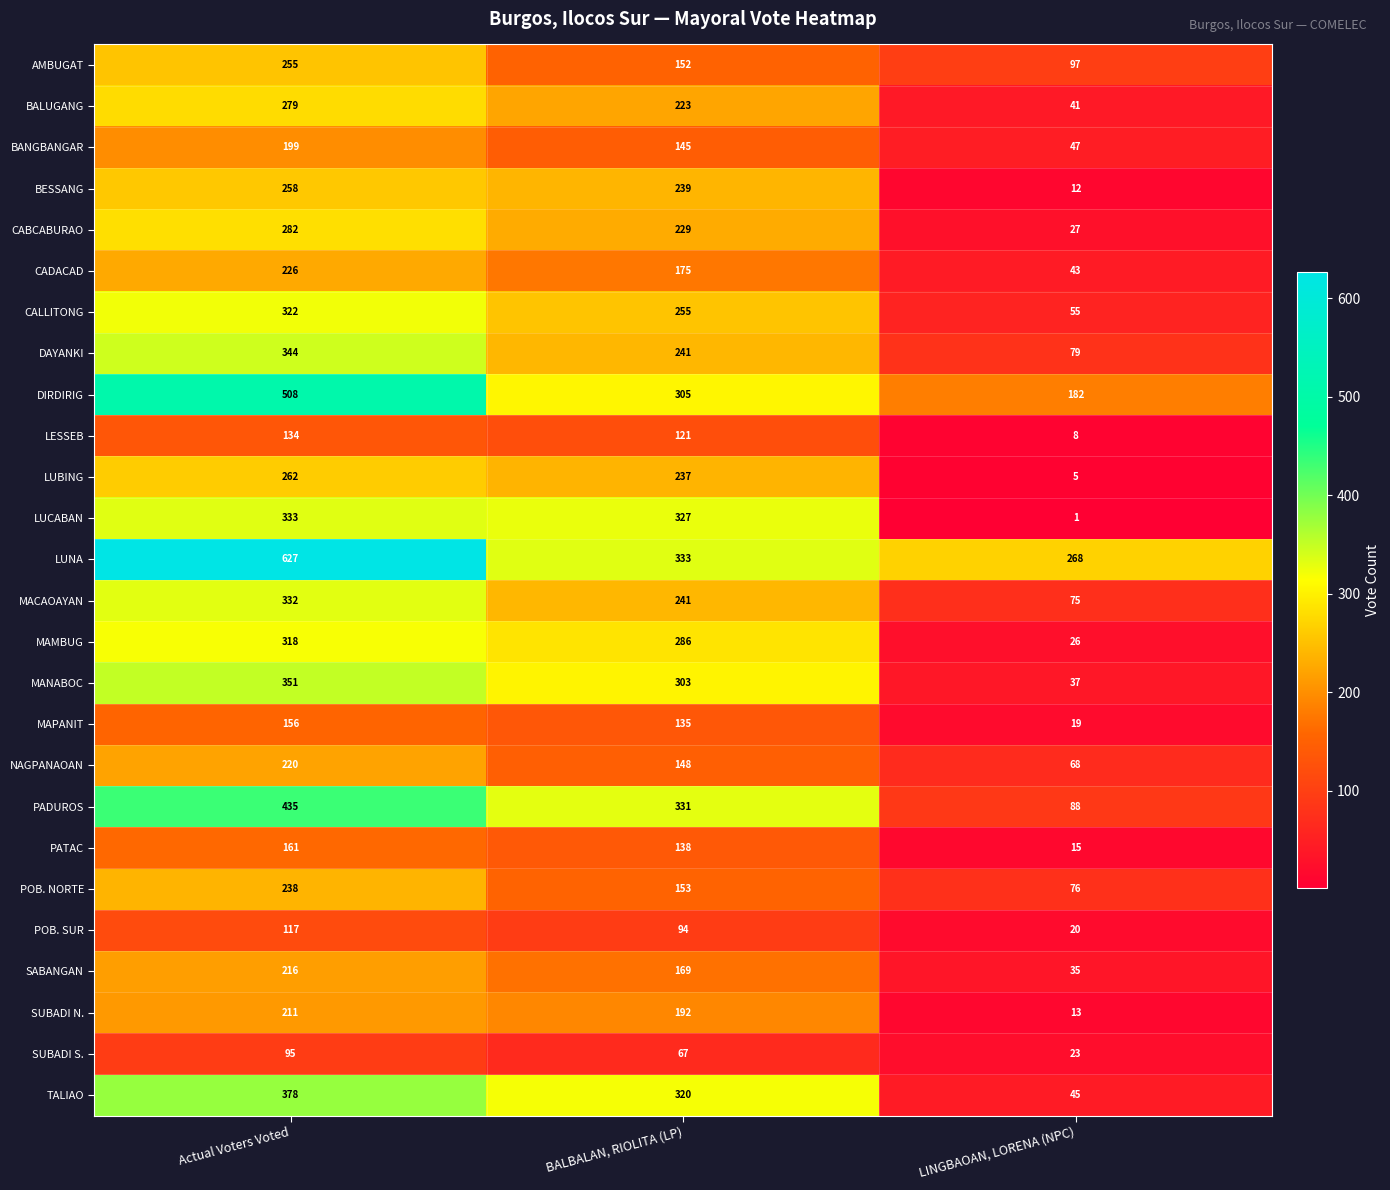

At how many categories does at least one series exceed 159?

3